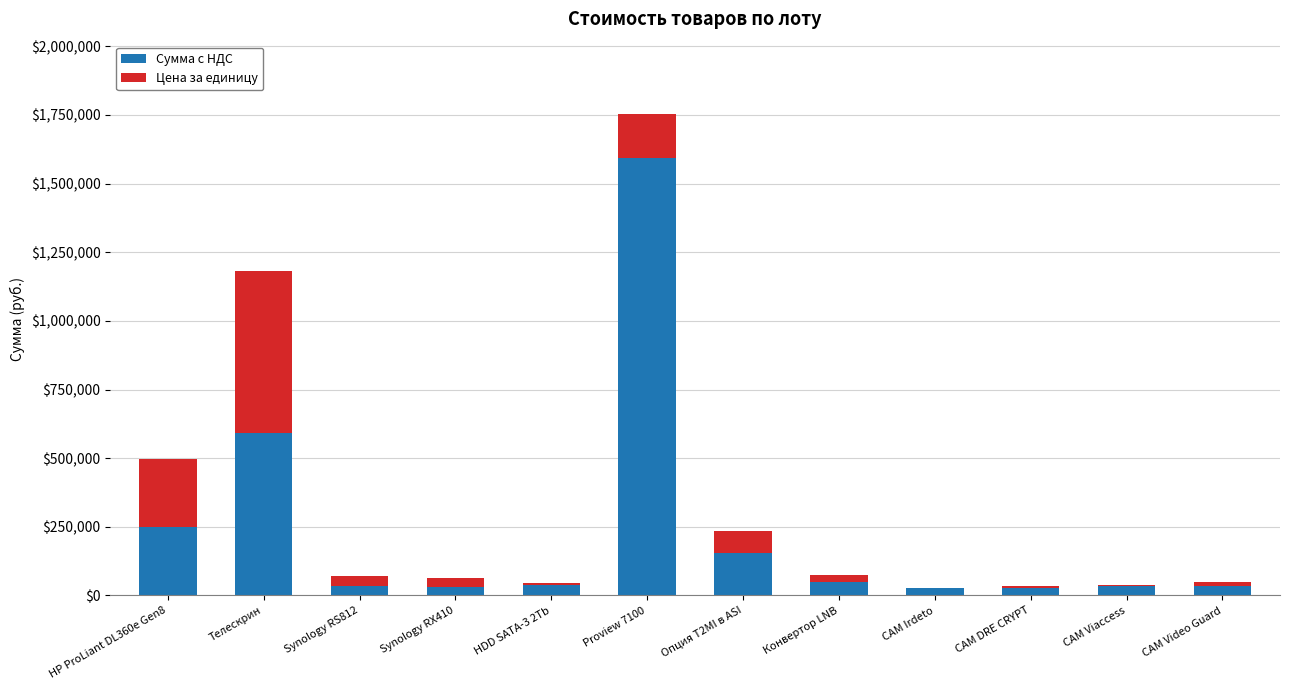

What is the total value across all series at Опция T2MI в ASI?

233640.0